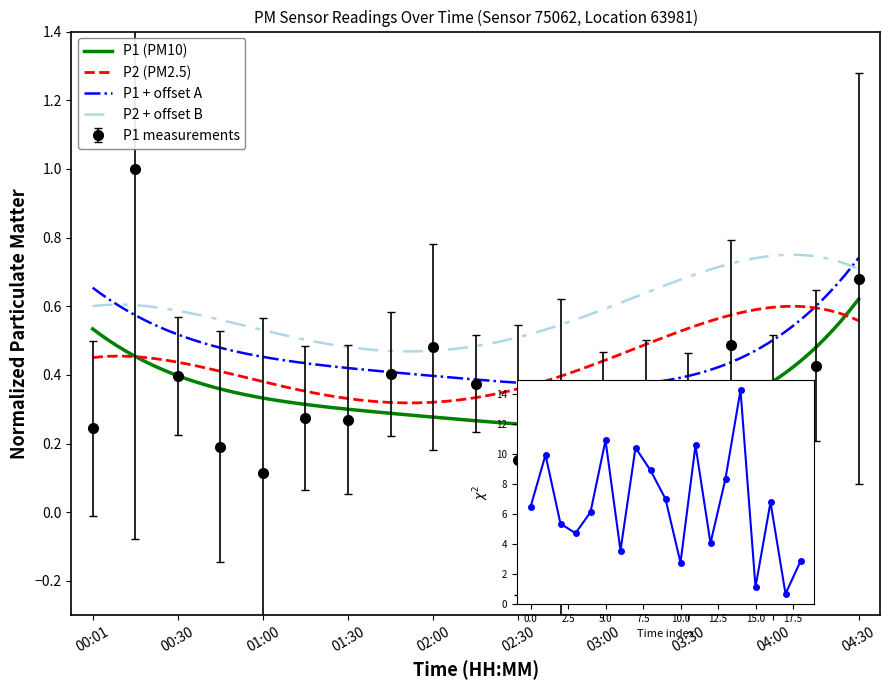

True or false: the data shows 0.3 at 00:16.

False